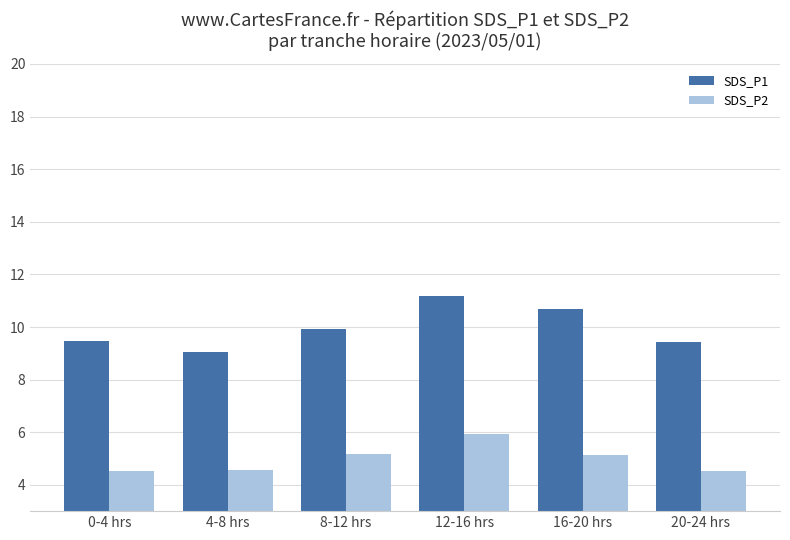

Count the number of data series in this chart.

2